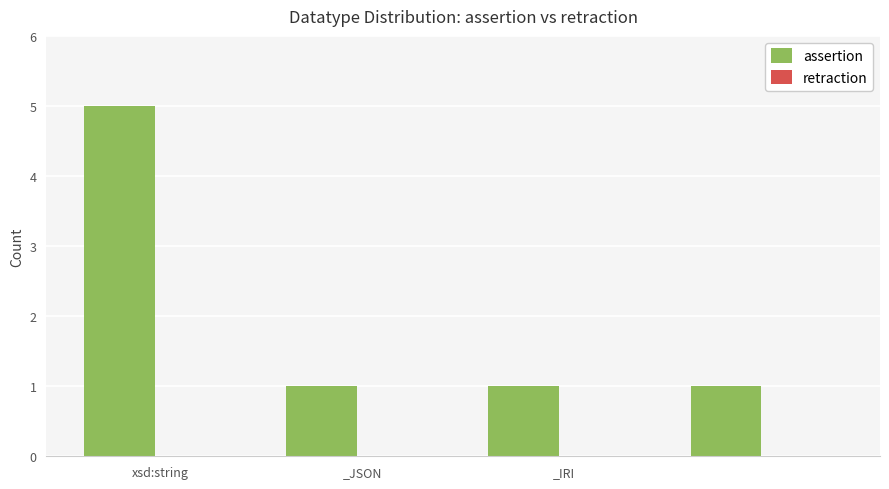

What is the difference between the maximum and minimum values?

4